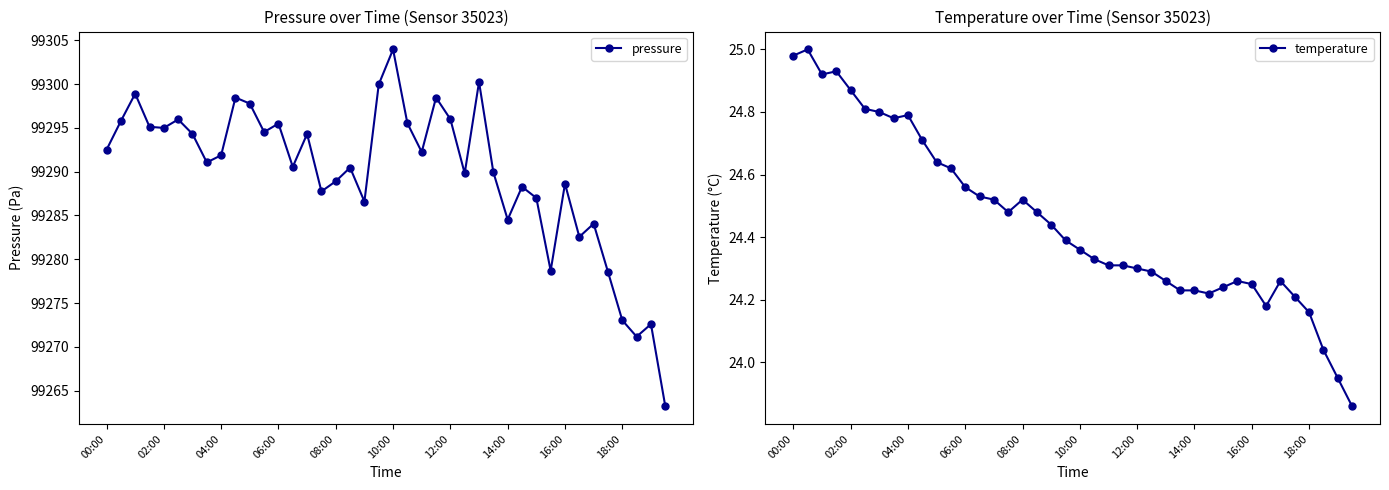

What is the approximate value of temperature at 13?

24.5